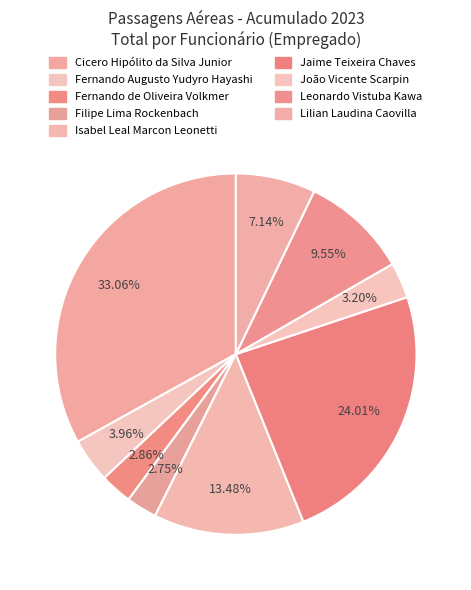

Does any single category account for the majority?

No